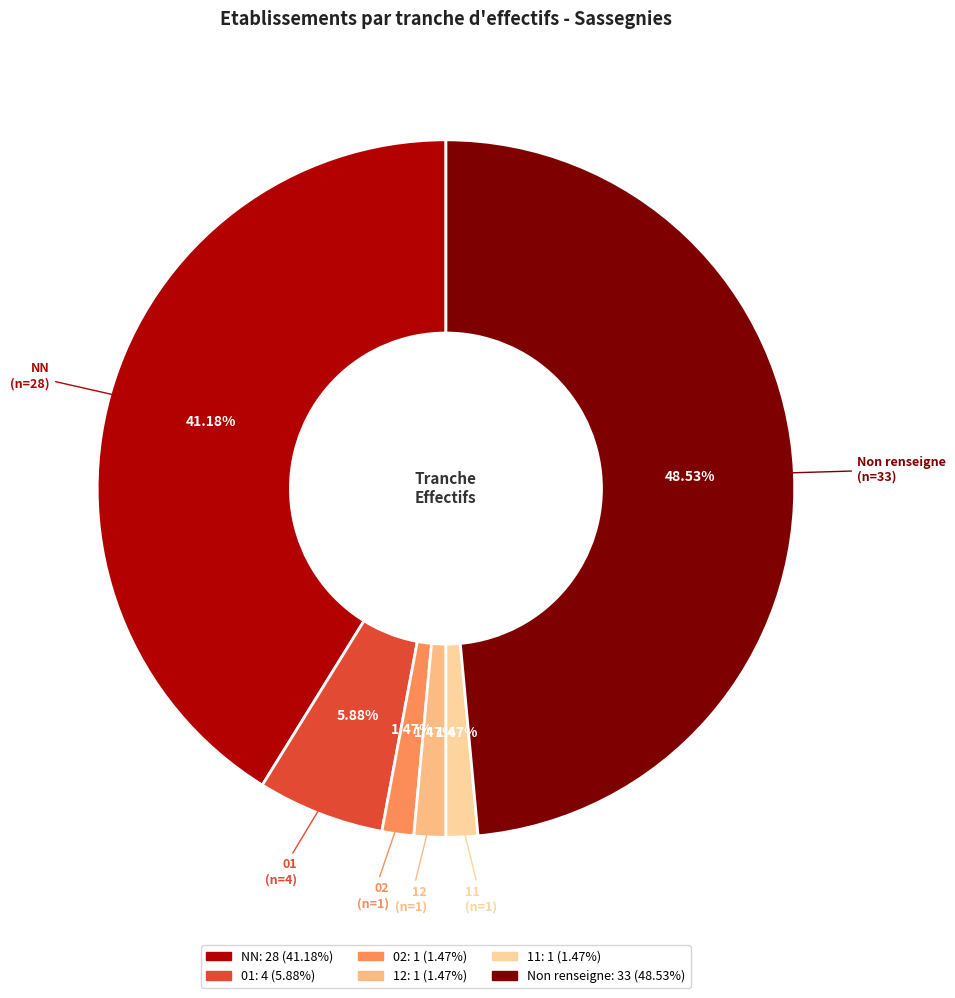

Is there a majority slice in this chart?

No